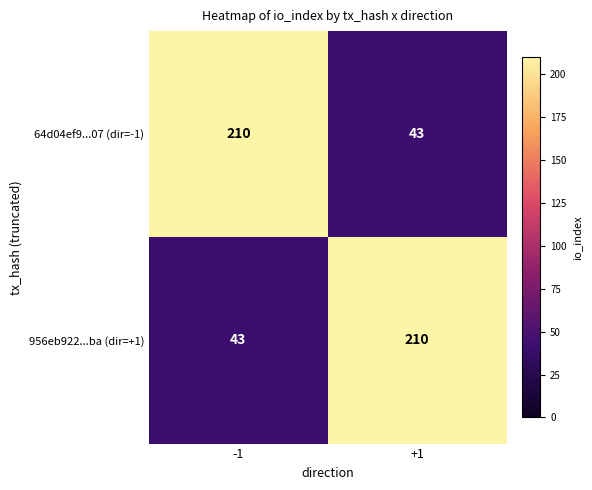

Reading left to right, extract all data points from this chart.

64d04ef9...07 (dir=-1): -1=210	+1=43
956eb922...ba (dir=+1): -1=43	+1=210